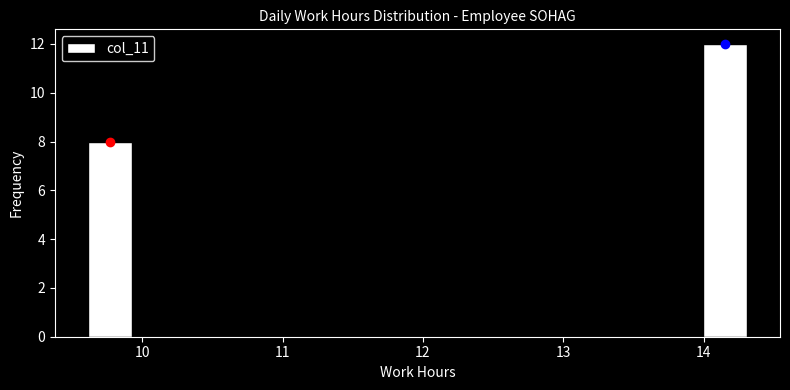

Read against the x-axis, roughly where is the centre of the tallest bar?

14.2